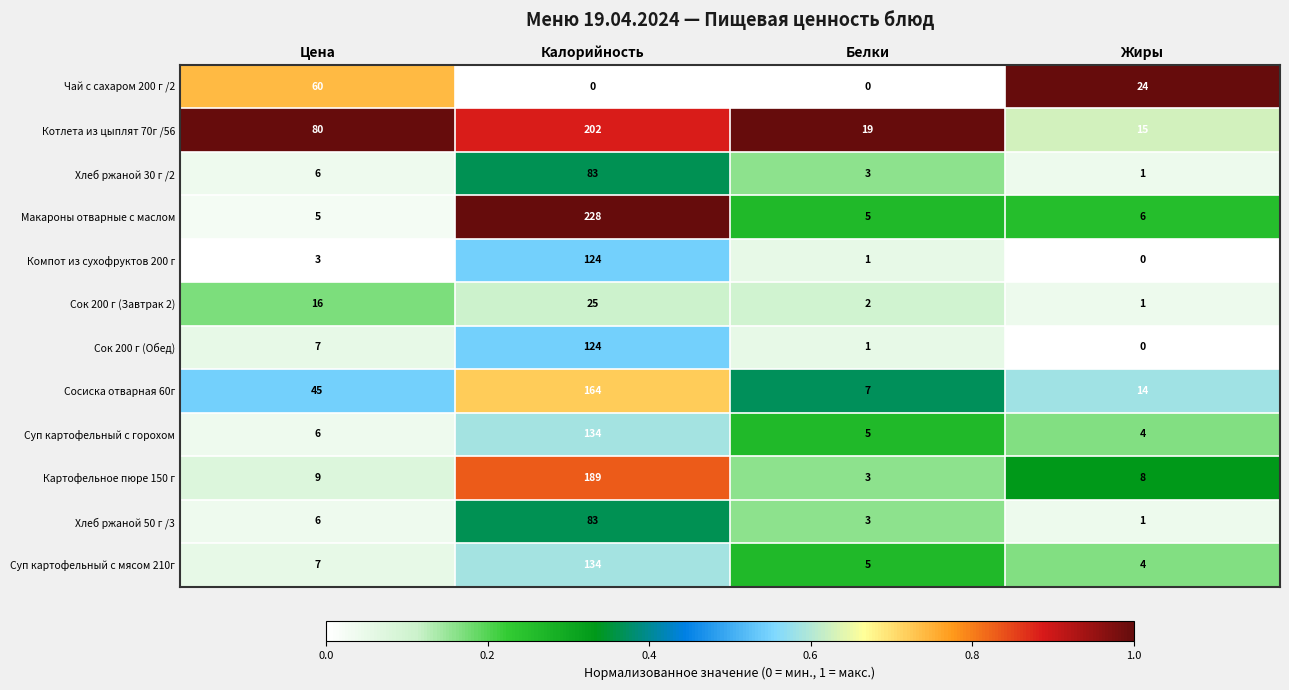

Which series has the largest total across all categories?

Котлета из цыплят 70г /56